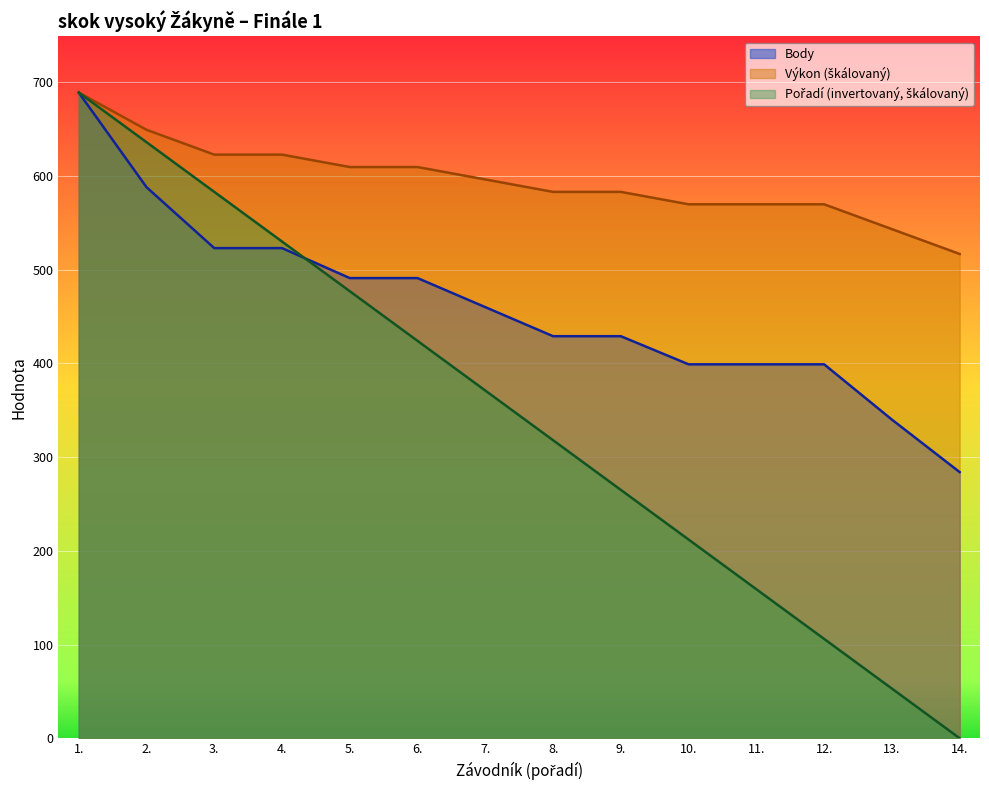

Which series has the widest spread of values?

Pořadí